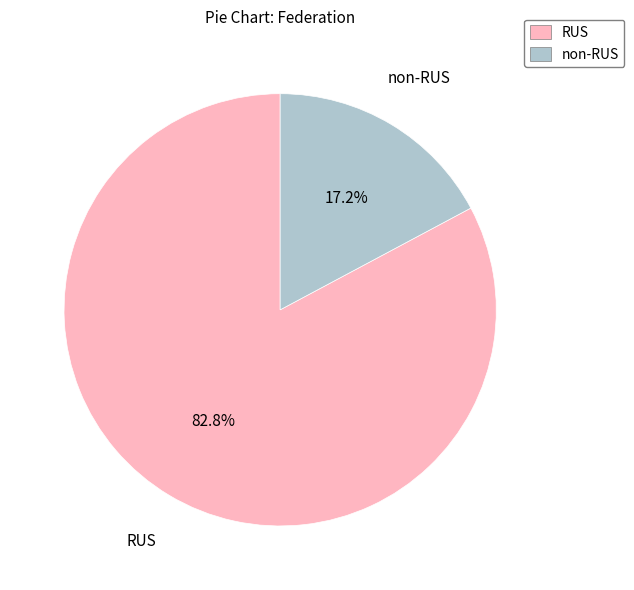

Count the number of slices in the pie.

2